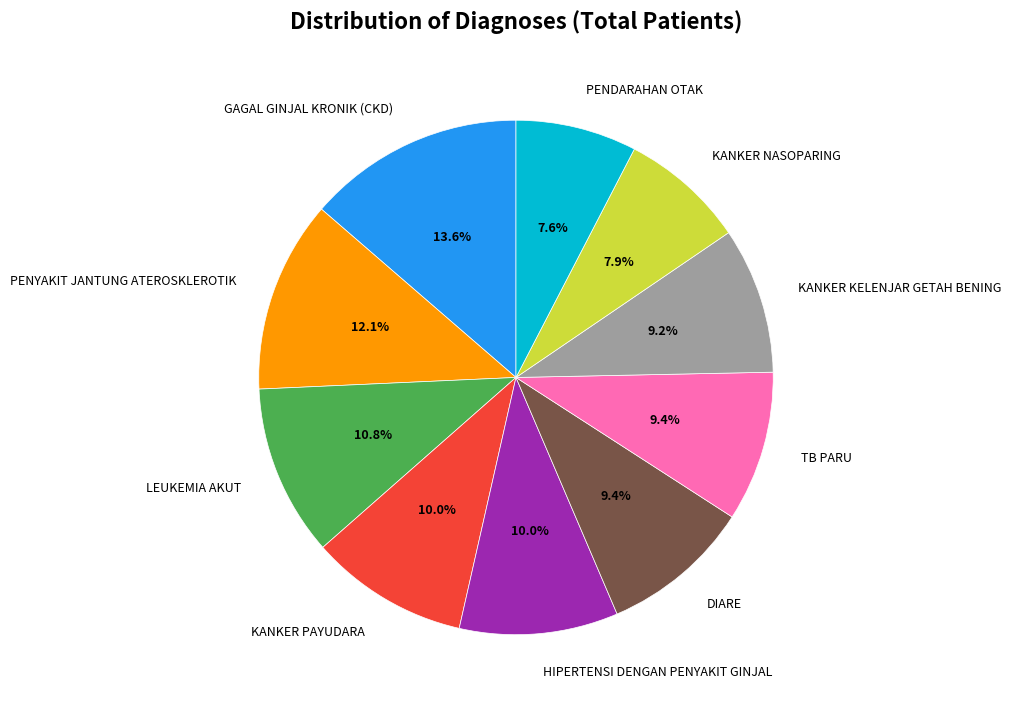

To the nearest percent, what is the average slice percentage?

10%